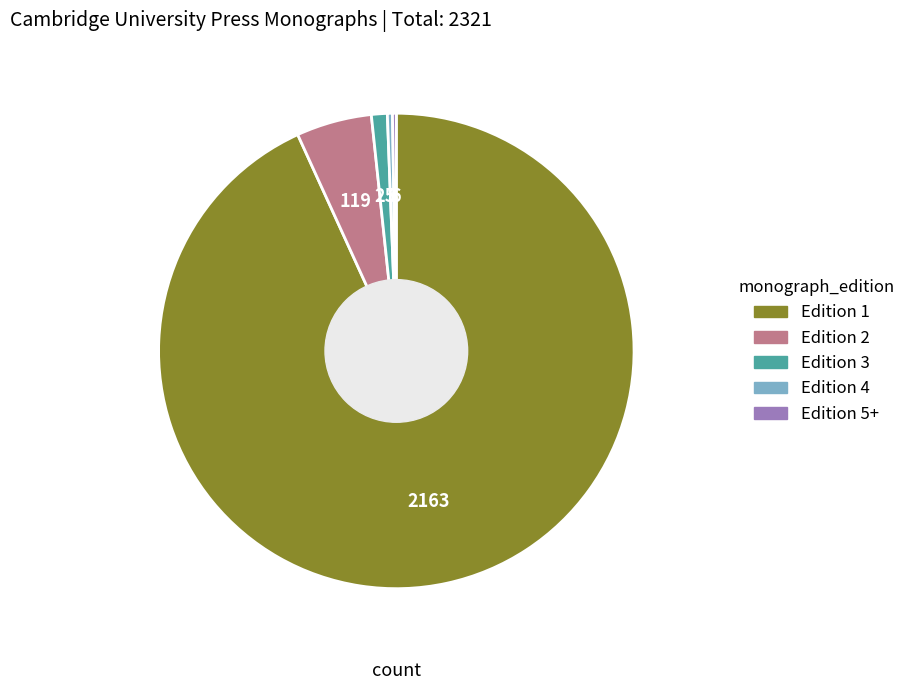

Does any single category account for the majority?

Yes